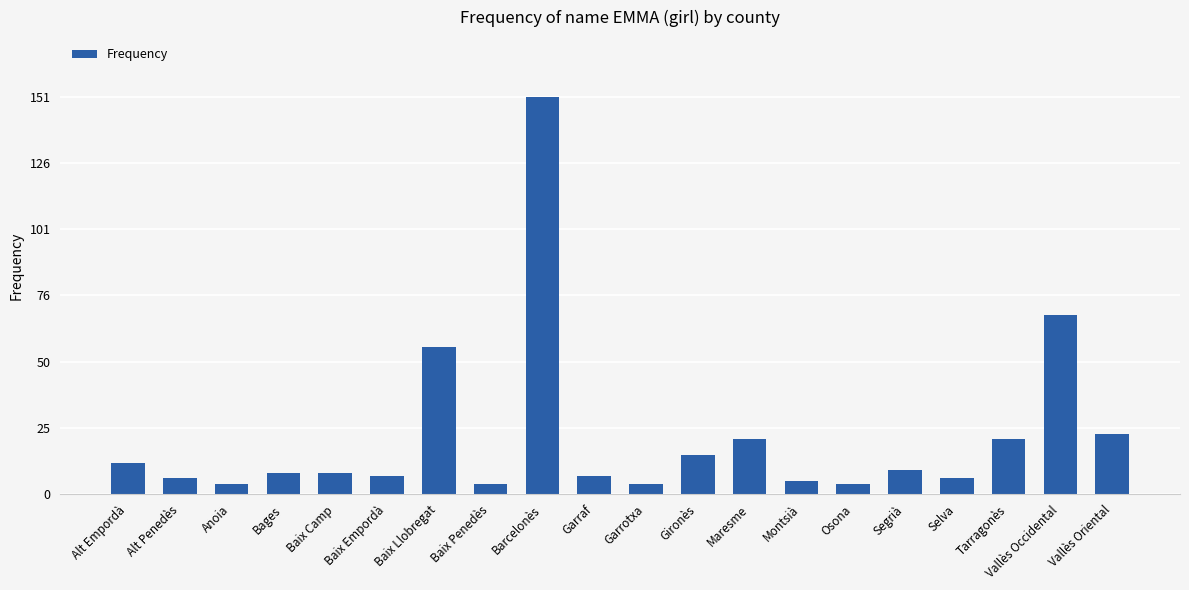

Does the chart contain any negative values?

No